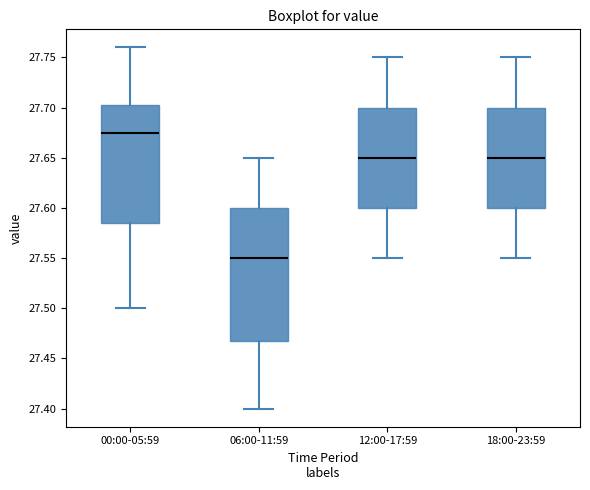

Reading left to right, read every box against the y-axis: the position of its median line, the range the box covers, and the ends of its whiskers. The values are not printed on the chart, so give them approximately, as read against the axis.

00:00-05:59: median 27.675, box 27.585 to 27.705, whiskers 27.500 to 27.760
06:00-11:59: median 27.550, box 27.470 to 27.600, whiskers 27.400 to 27.650
12:00-17:59: median 27.650, box 27.600 to 27.700, whiskers 27.550 to 27.750
18:00-23:59: median 27.650, box 27.600 to 27.700, whiskers 27.550 to 27.750